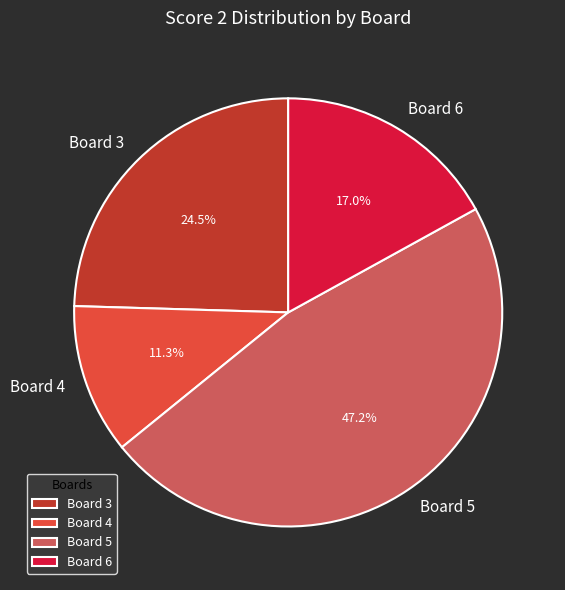

How many segments does this pie chart have?

4